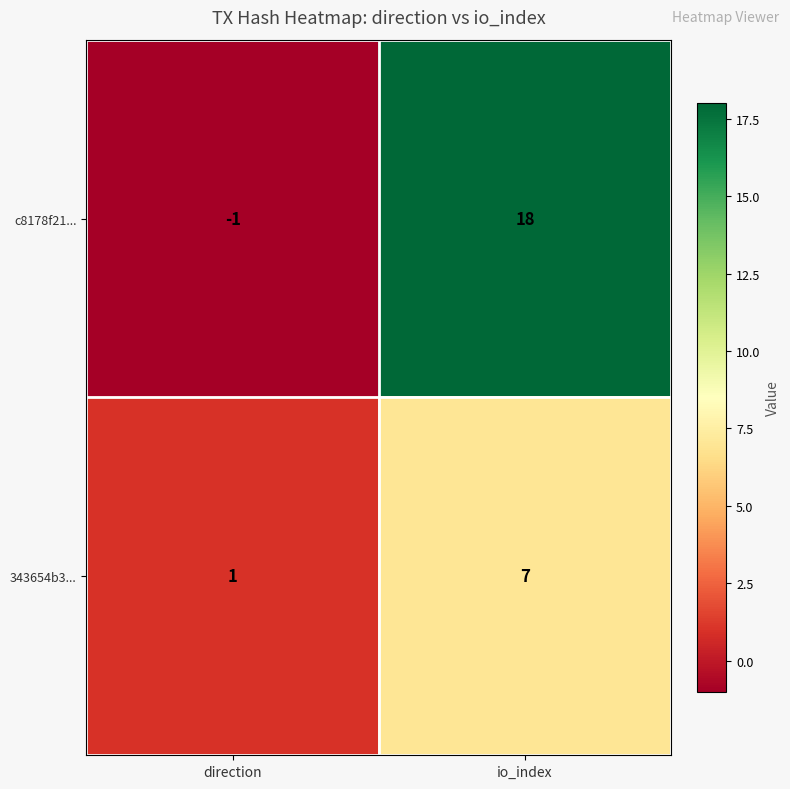

At which category is the sum across all series the highest?

io_index